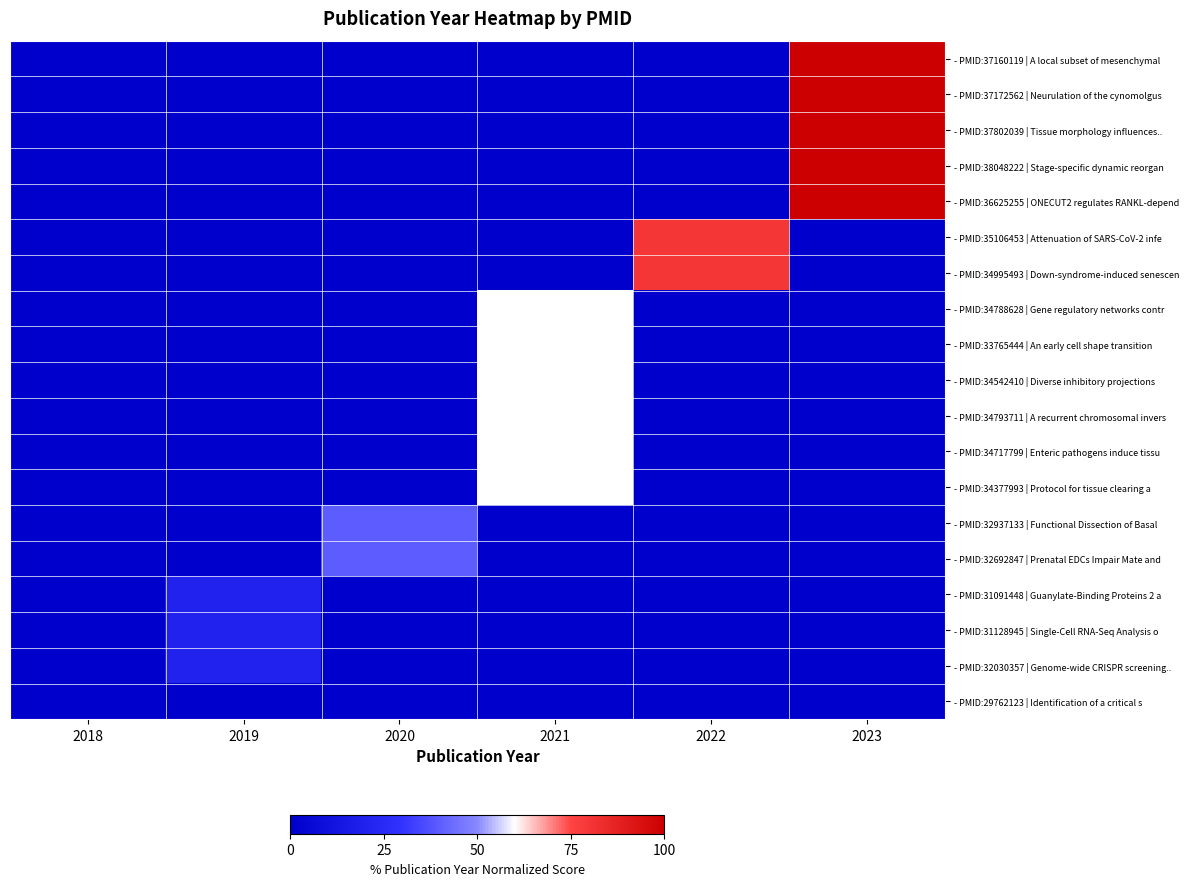

Which series has the largest range (max minus min)?

- PMID:37160119 | A local subset of mesenchymal